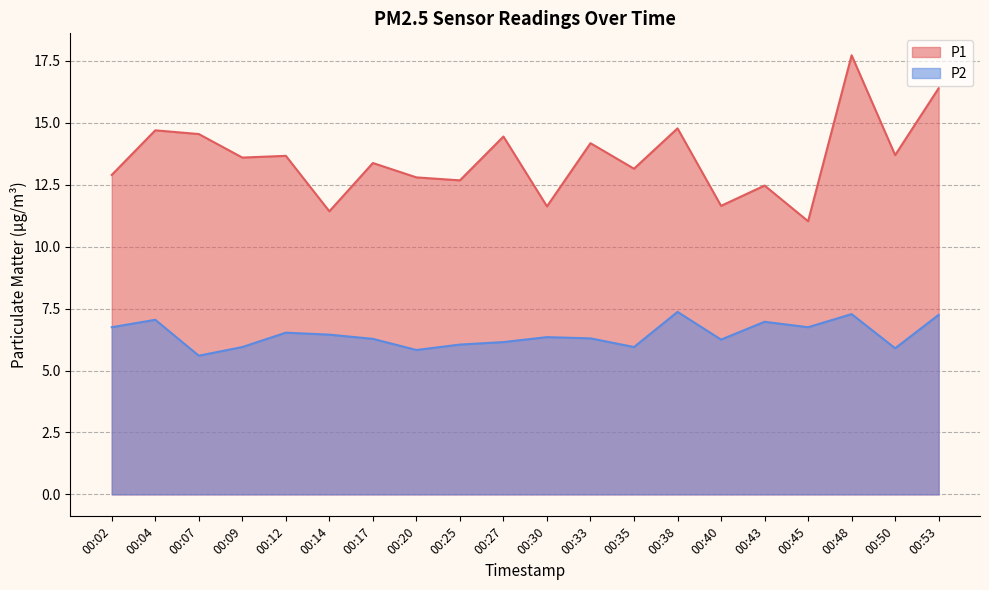

Which series has the widest spread of values?

P1